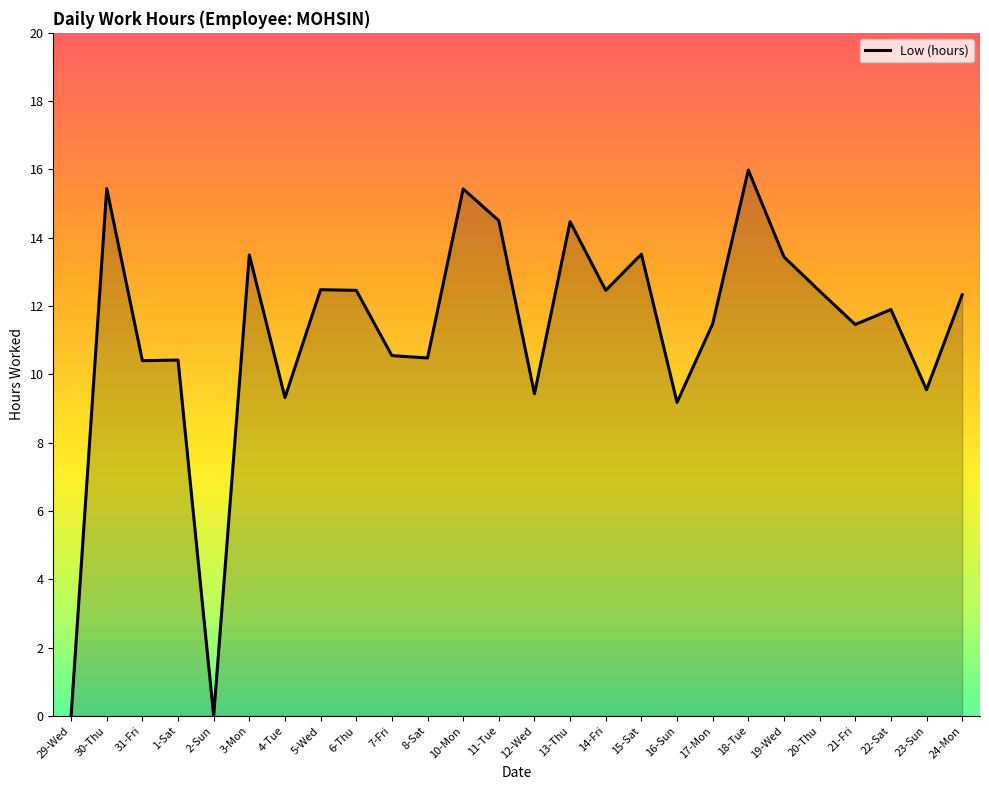

What position from the left is 24-Mon?

26